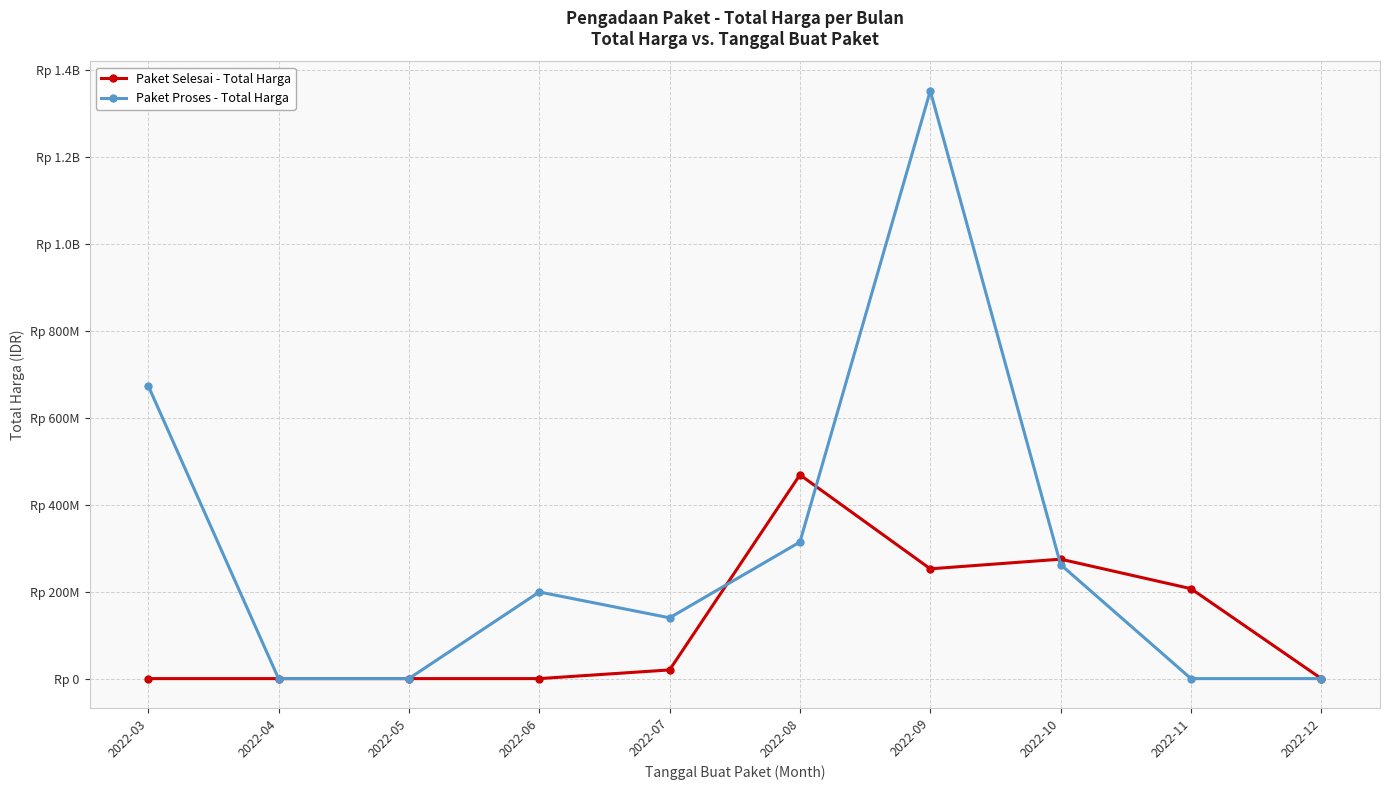

Reading left to right, transcribe all the data shown in this chart.

Paket Selesai - Total Harga: 0	0	0	0	19950000	468615000	252477000	274653000	206780000	0
Paket Proses - Total Harga: 673624780	0	0	199200000	139800000	314121780	1351682000	262118150	0	0